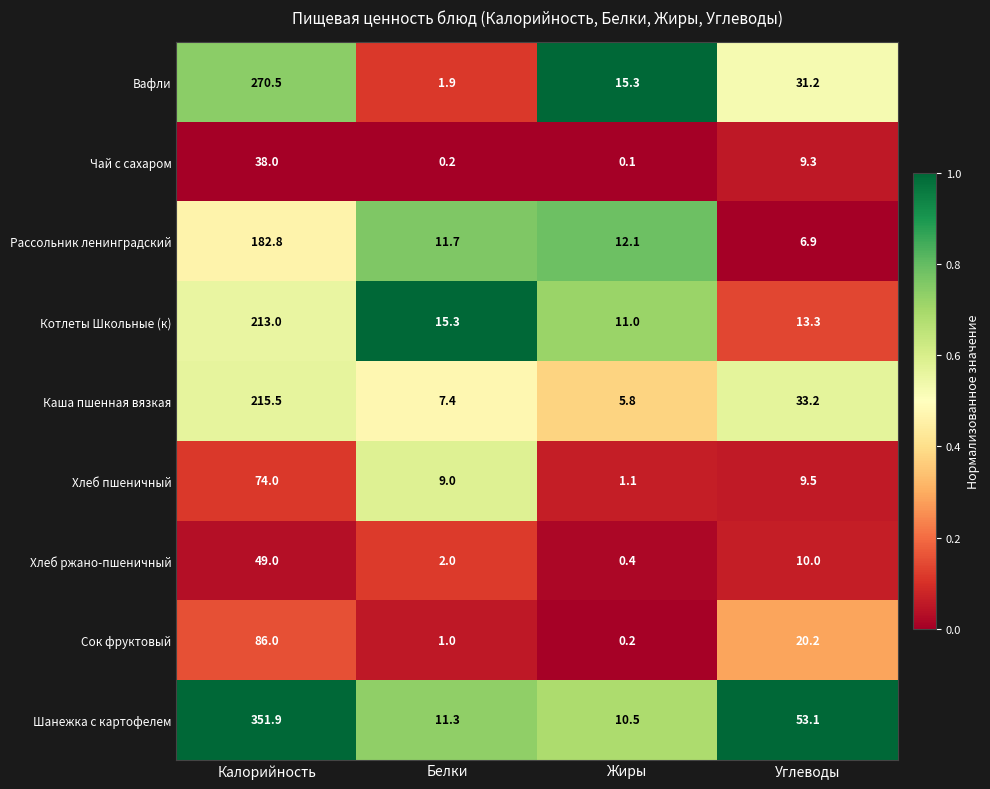

At Жиры, list the series in order from largest to smallest.

Вафли, Рассольник ленинградский, Котлеты Школьные (к), Шанежка с картофелем, Каша пшенная вязкая, Хлеб пшеничный, Хлеб ржано-пшеничный, Сок фруктовый, Чай с сахаром